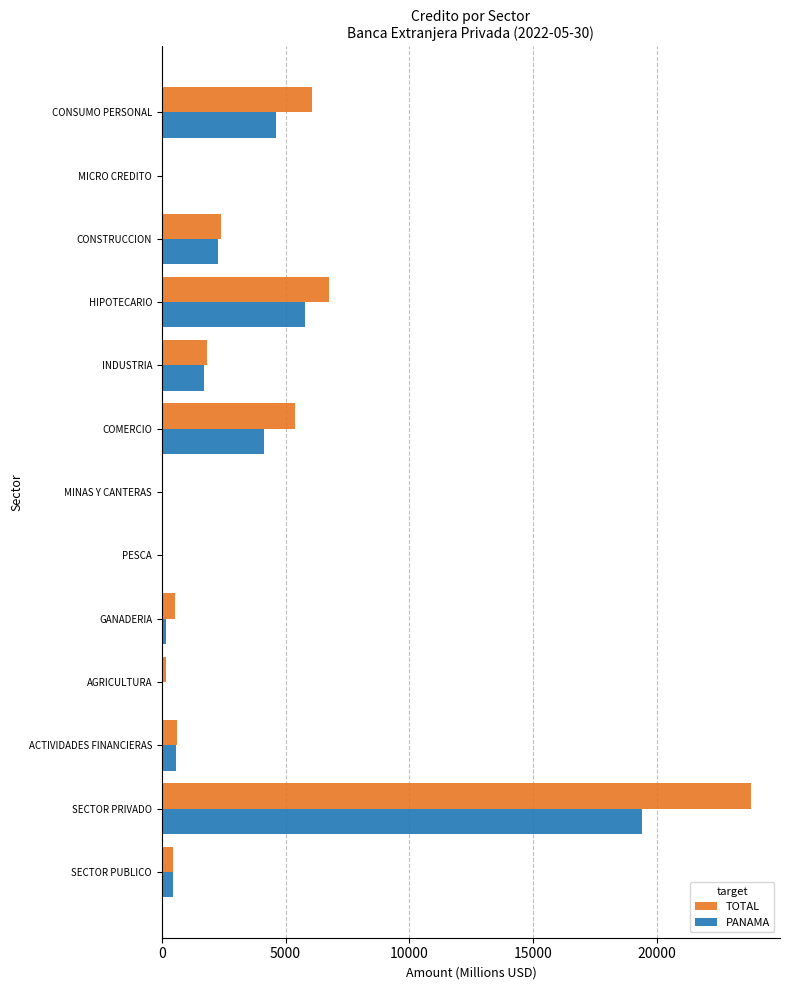

What is the greatest value displayed?

23777.3